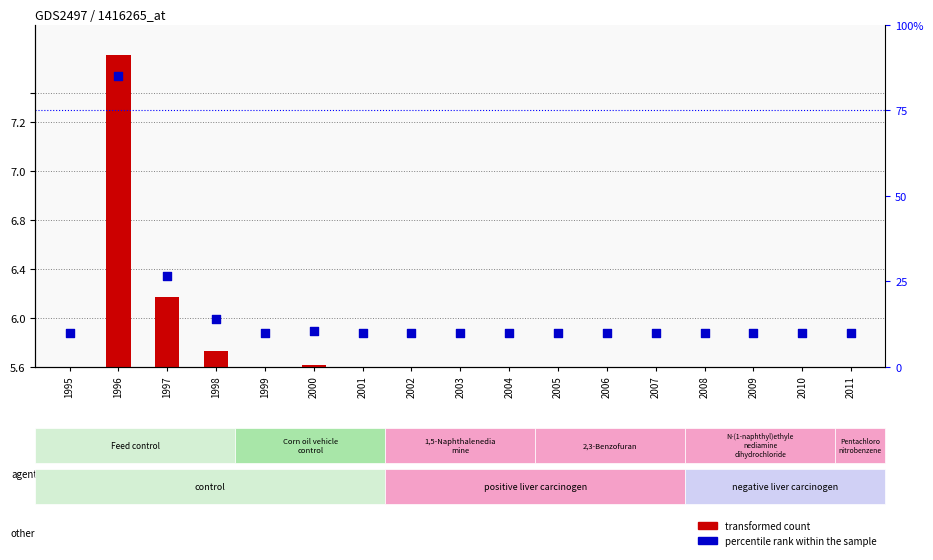

Which series reaches the maximum Y coordinate?

percentile rank within the sample